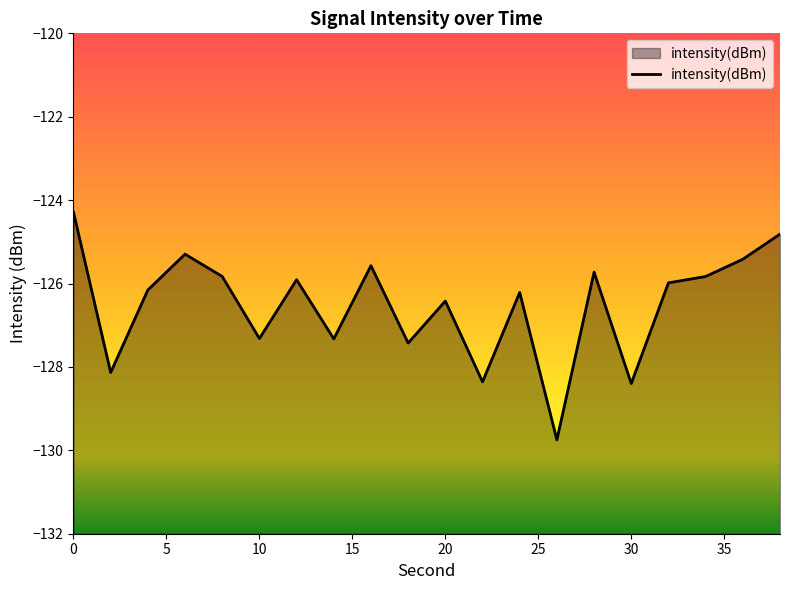

What is the minimum value shown in the chart?

-129.7